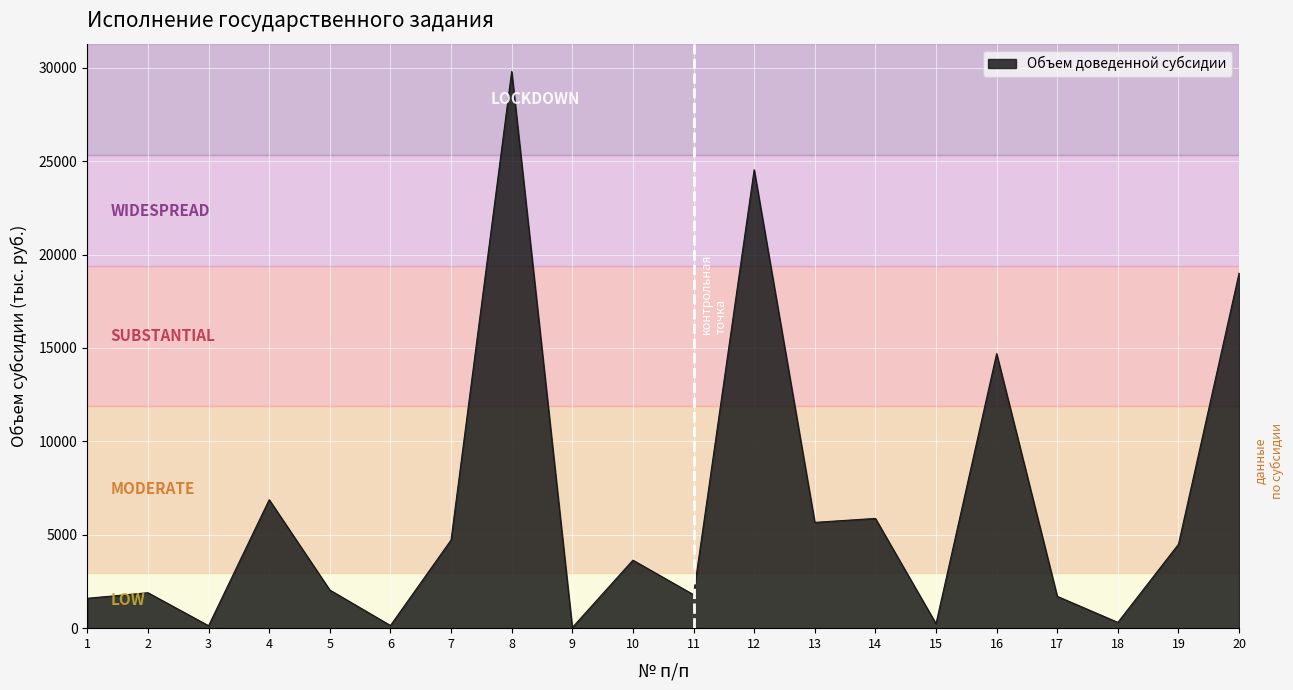

The chart shows a value of 5662.6 at 13. True or false?

True